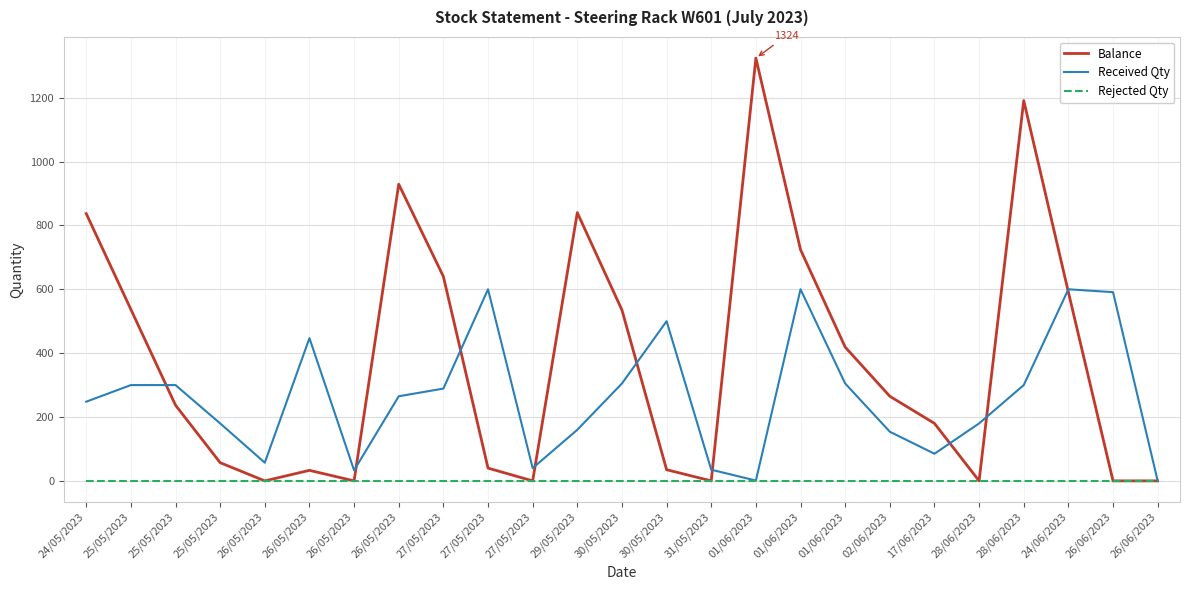

Is this an area chart (filled region under the line)?

No